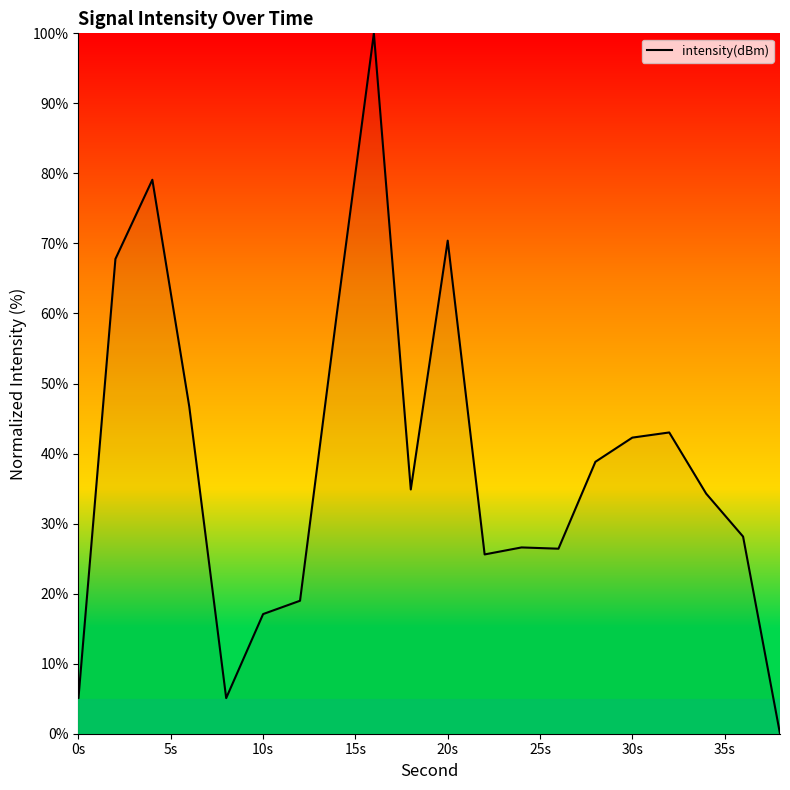

What is the maximum value shown in the chart?

100.0